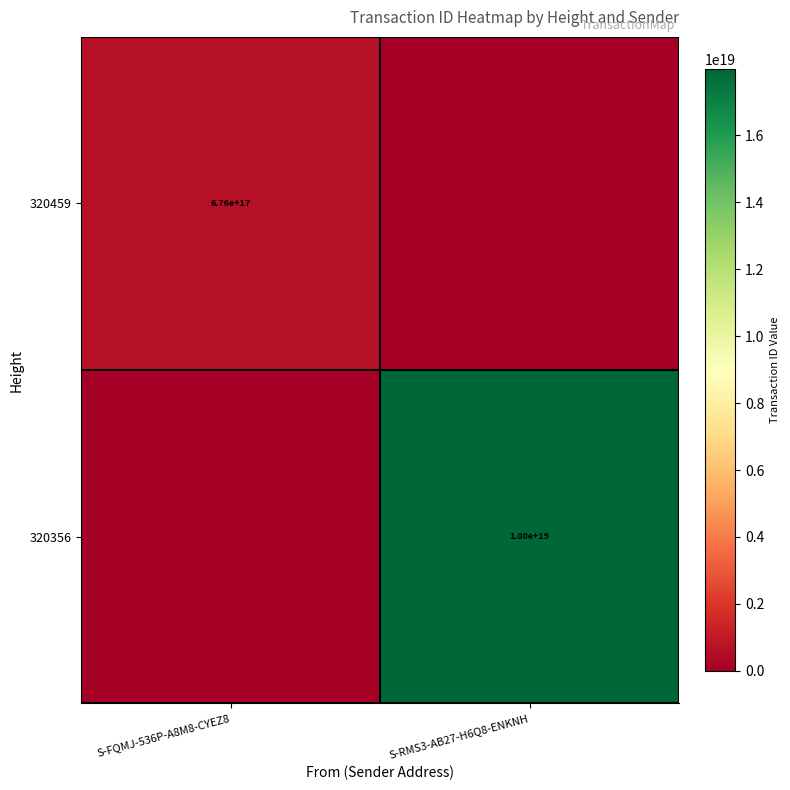

Is the value of 320459 at S-FQMJ-536P-A8M8-CYEZ8 greater than the value of 320356 at S-RMS3-AB27-H6Q8-ENKNH?

No